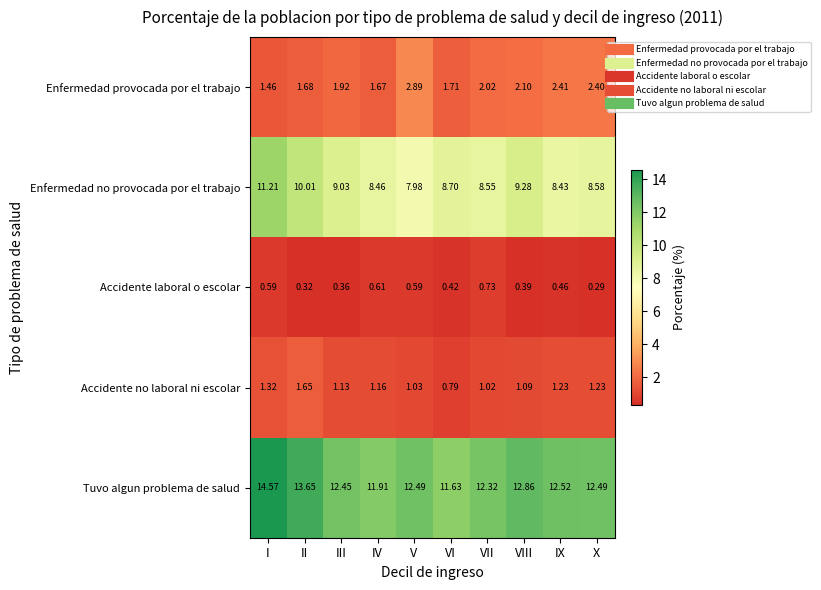

Which label corresponds to the largest value in the chart?

I